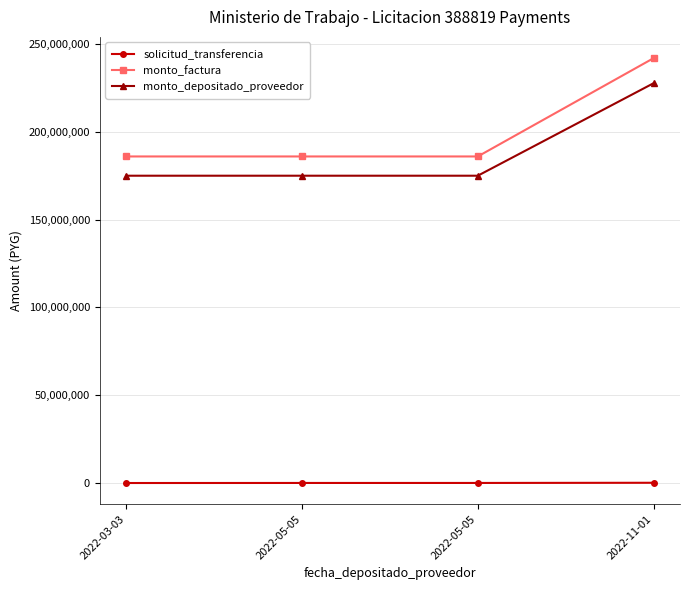

Does the chart have visible grid lines?

Yes